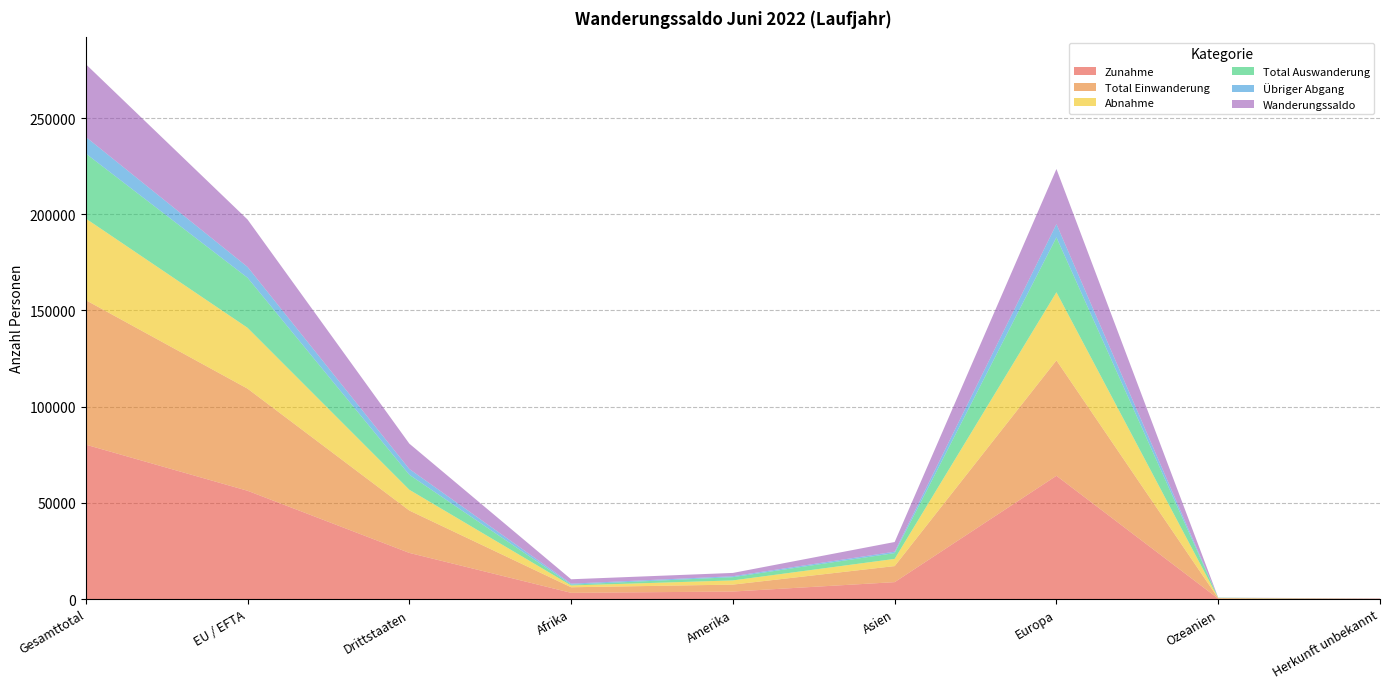

Reading left to right, list all the values displayed in this chart.

Zunahme: 80241	56270	23971	3216	3891	8775	64065	195	99
Total Einwanderung: 75098	53072	22026	2894	3600	8343	59980	189	92
Abnahme: 42425	31632	10793	939	2181	3740	35403	152	10
Total Auswanderung: 33801	26011	7790	431	1689	3015	28533	130	3
Übriger Abgang: 8624	5621	3003	508	492	725	6870	22	7
Wanderungssaldo: 37816	24638	13178	2277	1710	5035	28662	43	89